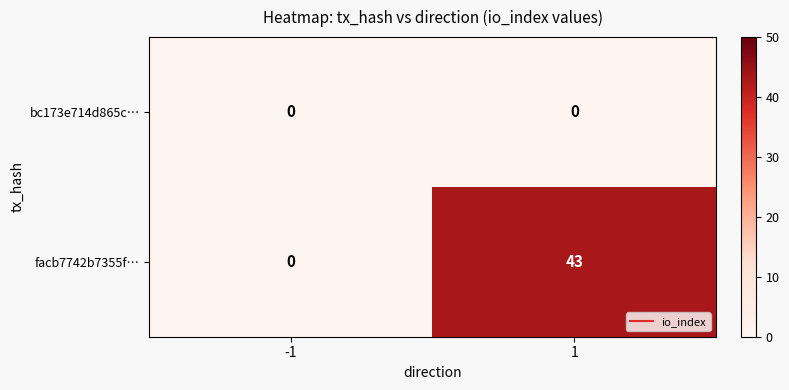

Rank the series by their maximum value, from lowest to highest.

bc173e714d865c…, facb7742b7355f…